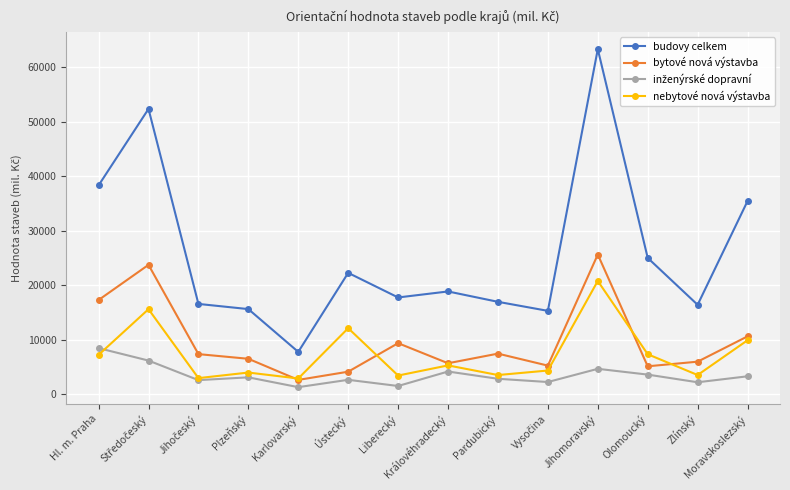

At how many categories does at least one series exceed 34258?

4